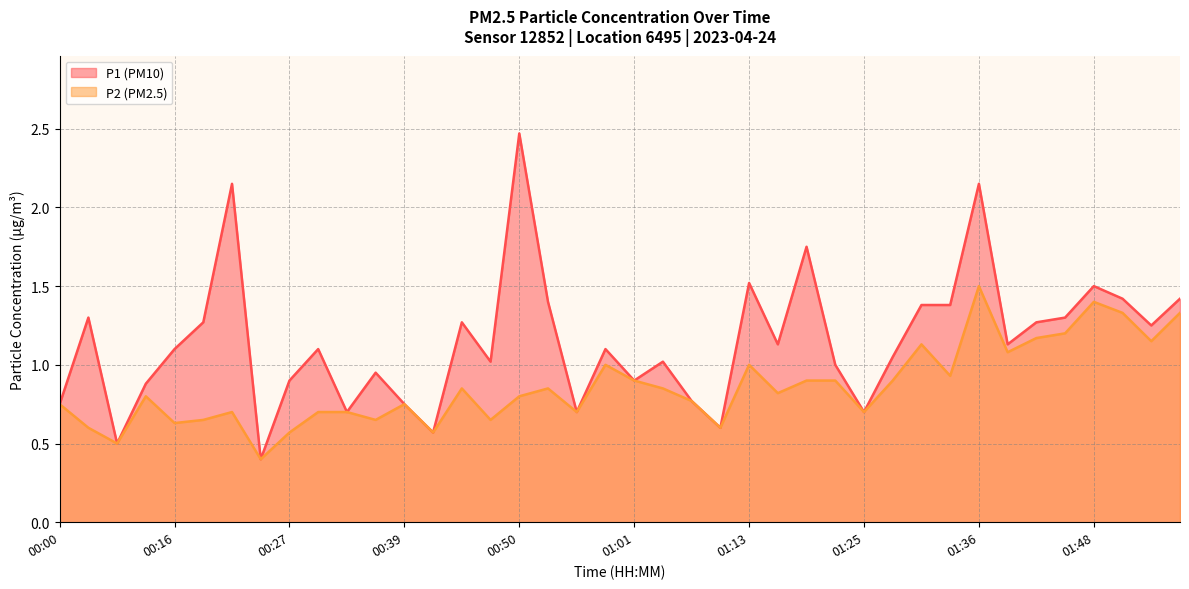

What is the total value across all series at 00:30?

1.8